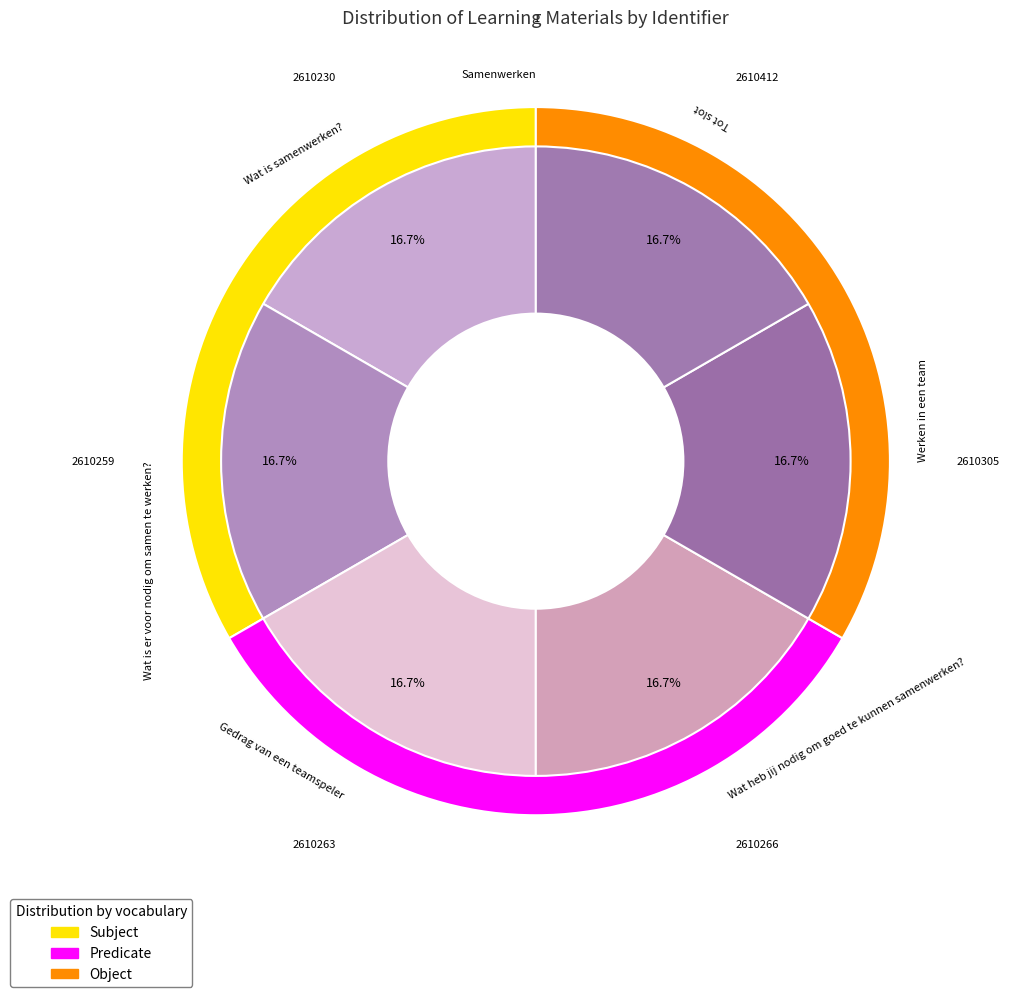

Is it true that Samenwerken is 1% of the pie?

False